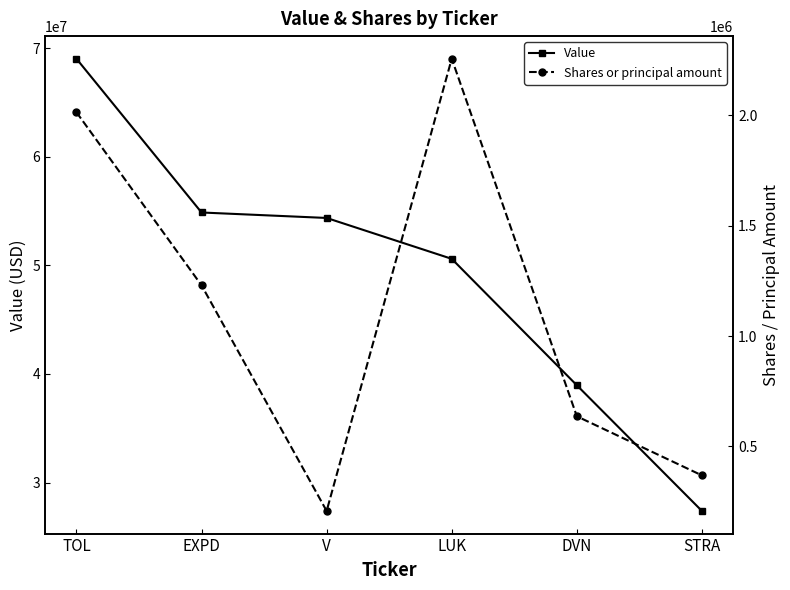

The value of Shares or principal amount at V is 207352. True or false?

True